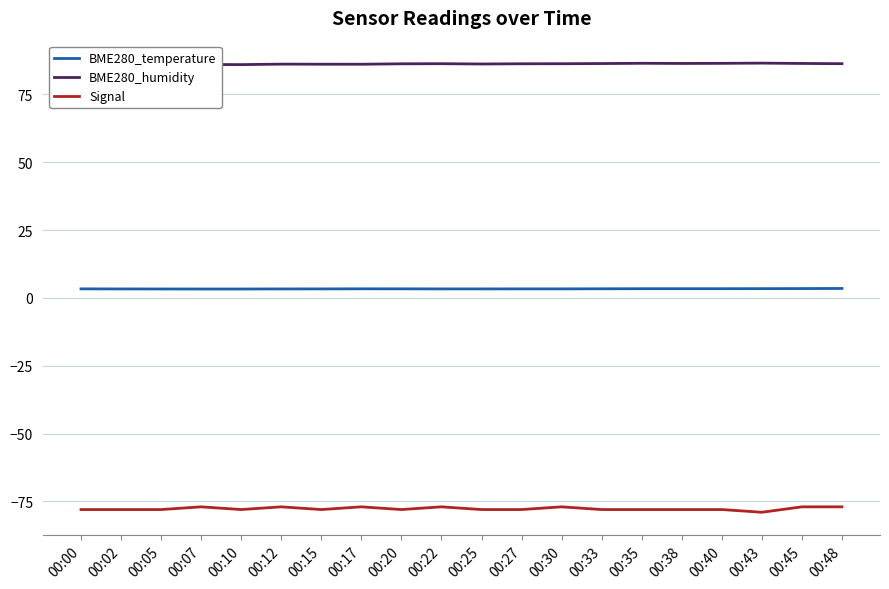

At which category does Signal reach its first local valley?

00:10